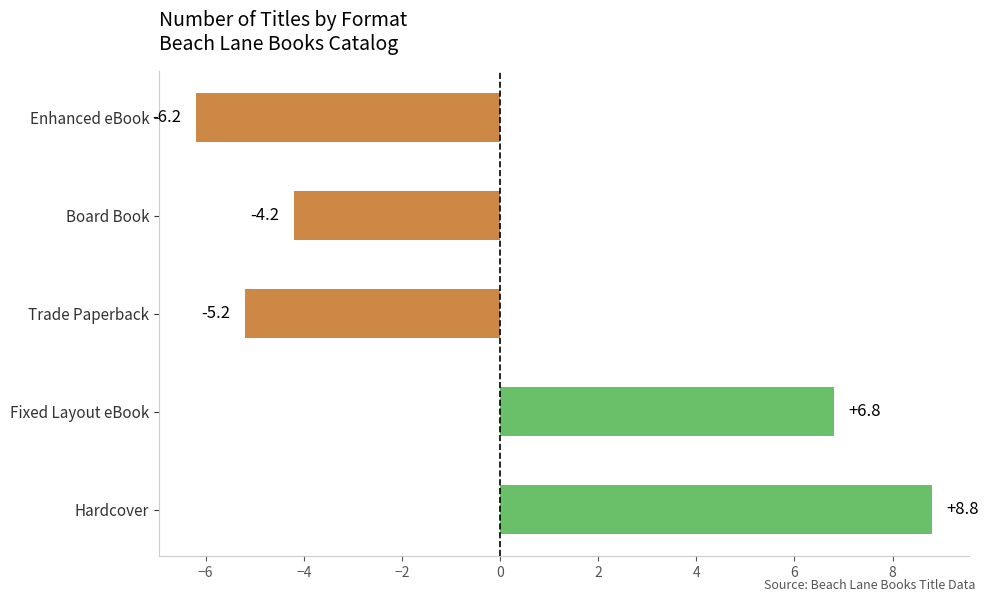

What is the minimum value shown in the chart?

-6.2